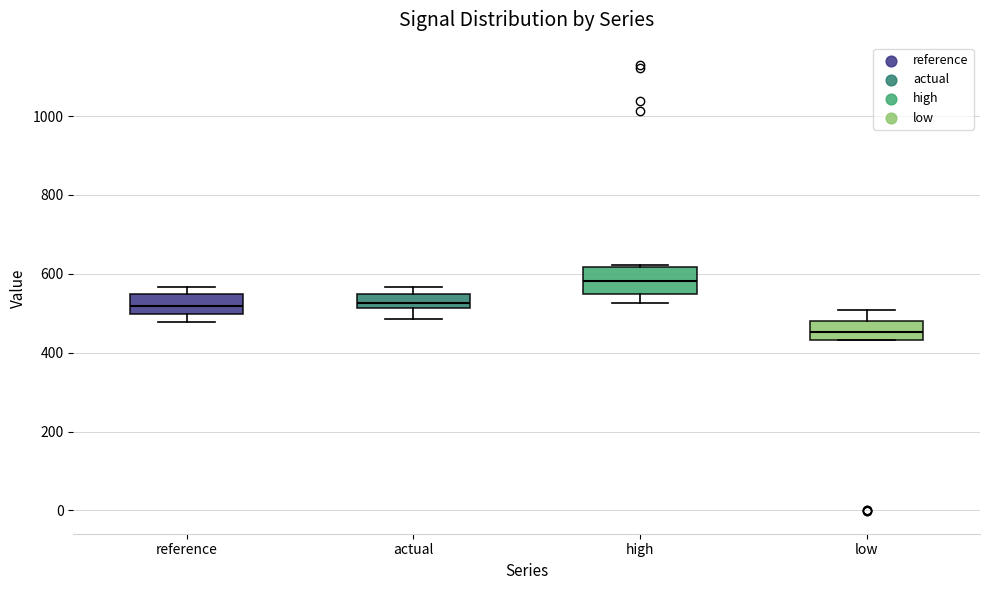

Reading left to right, transcribe this box plot: for each box, give where its median line is, the range the box spans, and where its two whiskers end, as read against the y-axis. The values are not printed on the chart, so give them approximately, as read against the axis.

reference: median 520, box 500 to 540, whiskers 480 to 560
actual: median 520 (inside the box), box 520 to 540, whiskers 480 to 560
high: median 580, box 540 to 620, whiskers 520 to 620
low: median 460, box 440 to 480, whiskers 440 to 500